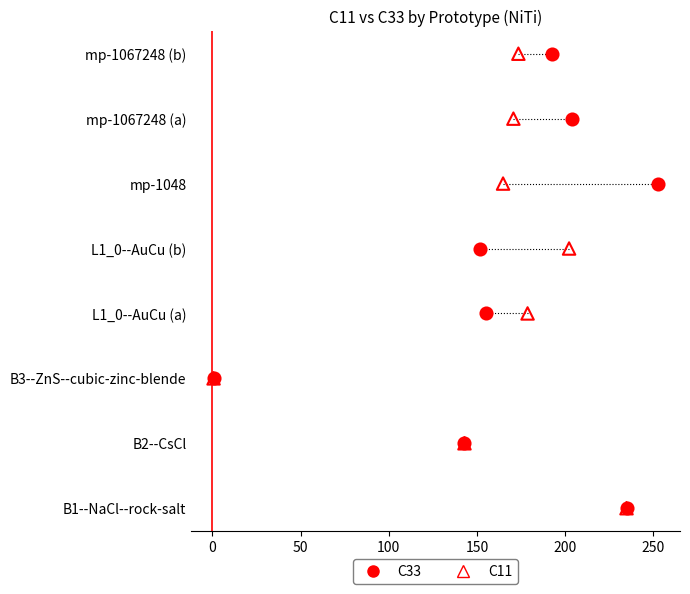

What are all the series names shown in the legend?

C33, C11